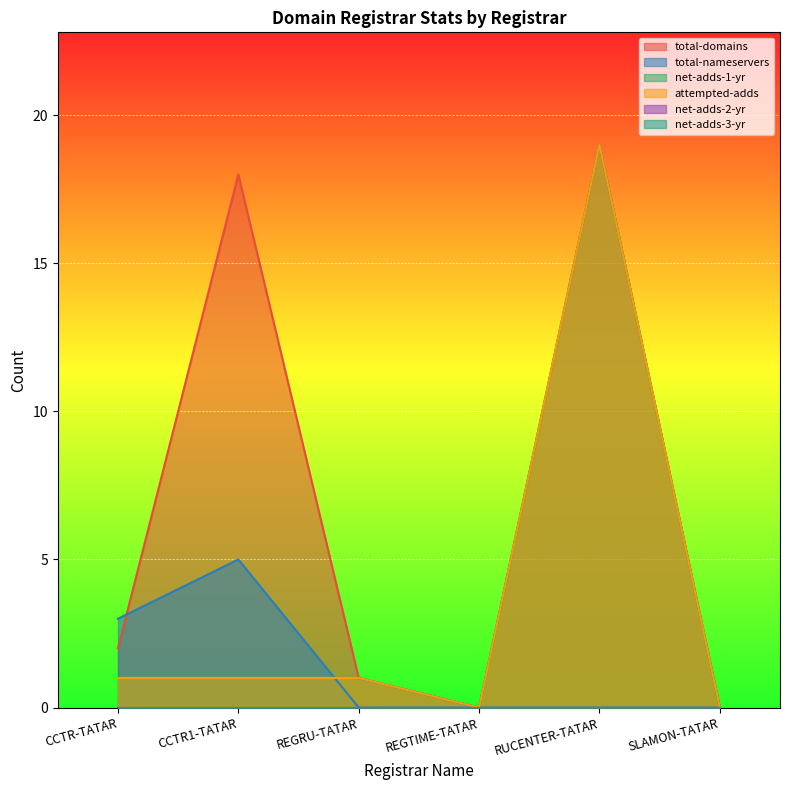

Does the chart display data point markers on the line(s)?

No